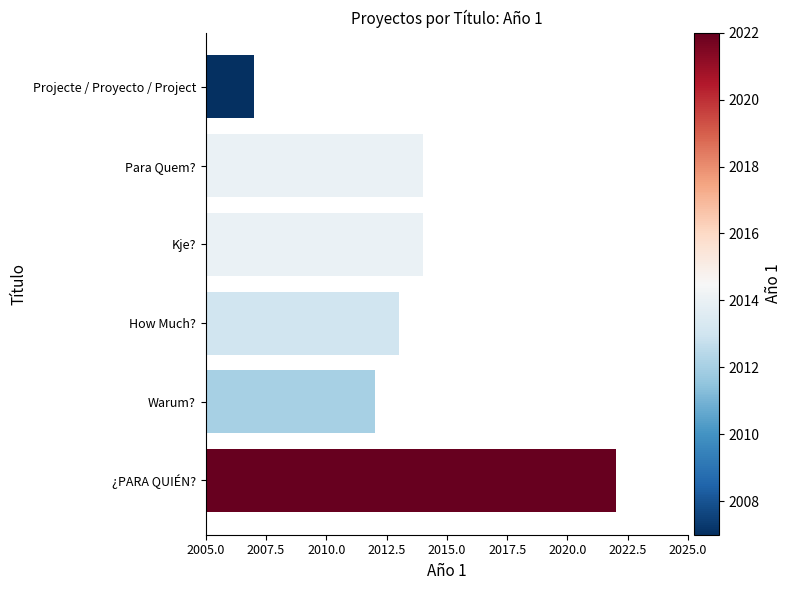

What is the change in value from Para Quem? to Projecte / Proyecto / Project?

-7